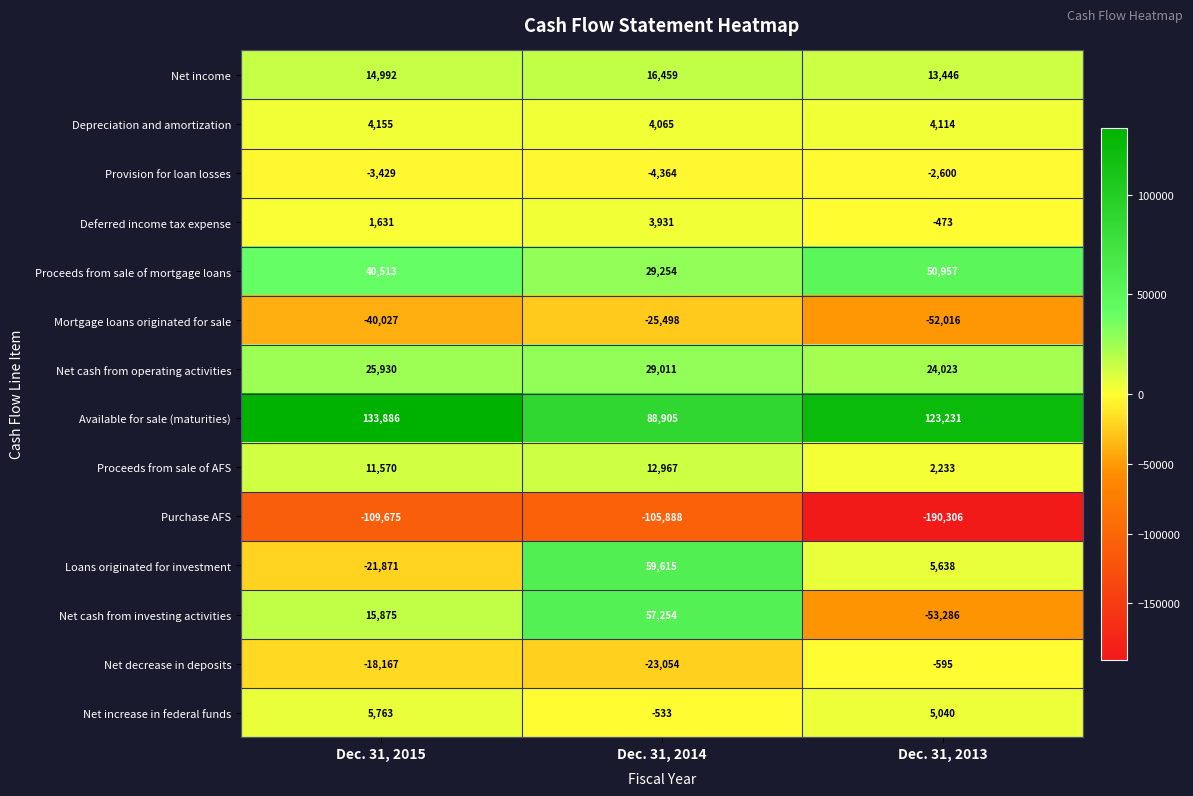

Rank the series by their maximum value, from highest to lowest.

Available for sale (maturities), Loans originated for investment, Net cash from investing activities, Proceeds from sale of mortgage loans, Net cash from operating activities, Net income, Proceeds from sale of AFS, Net increase in federal funds, Depreciation and amortization, Deferred income tax expense, Net decrease in deposits, Provision for loan losses, Mortgage loans originated for sale, Purchase AFS